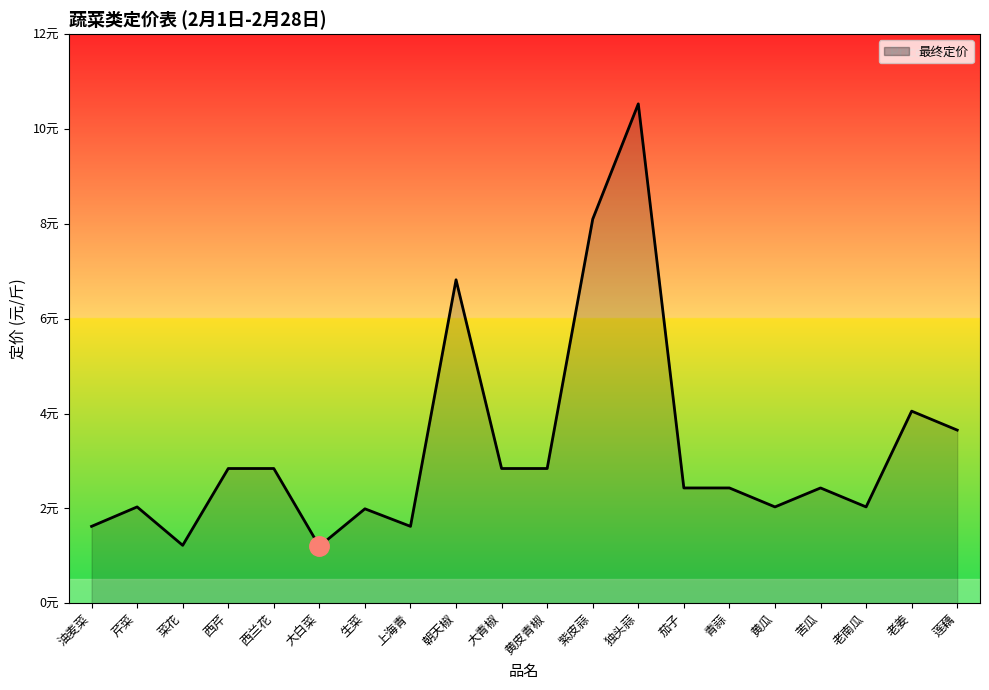

How many values exceed 2?

15